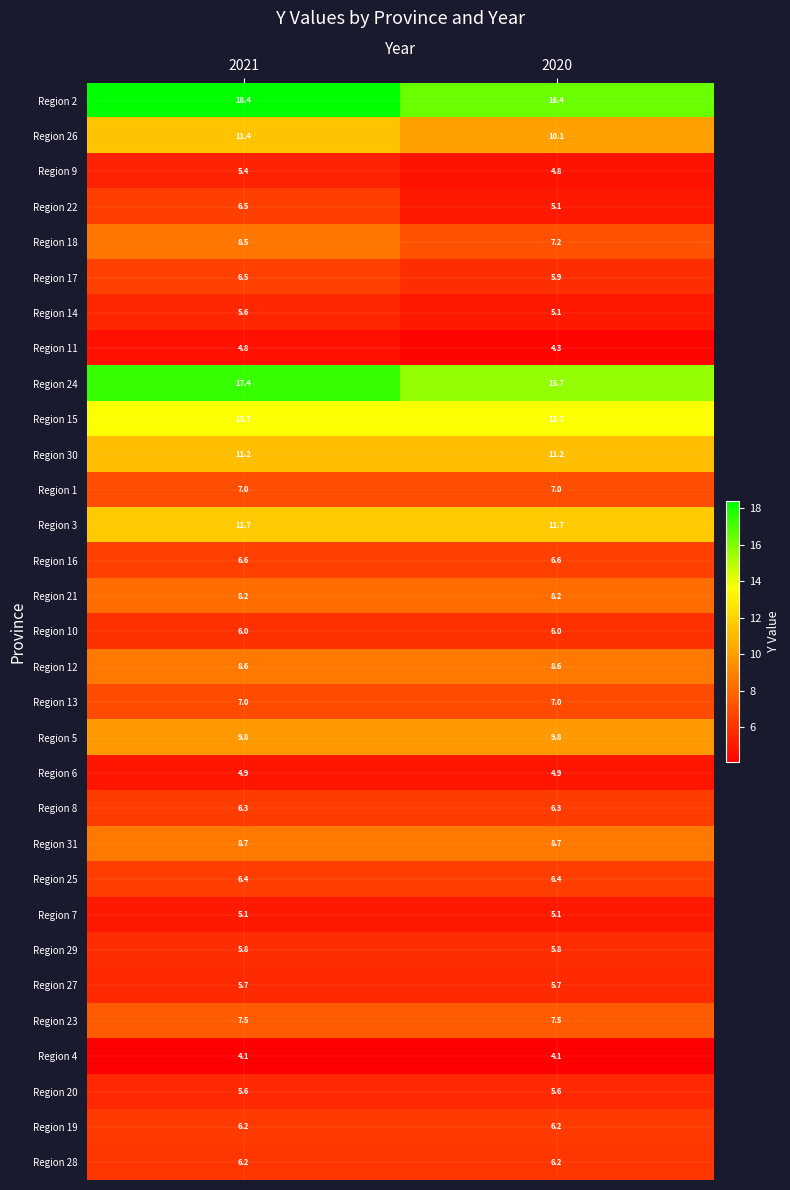

True or false: Region 15 has a value of 13.7 at 2021.

True